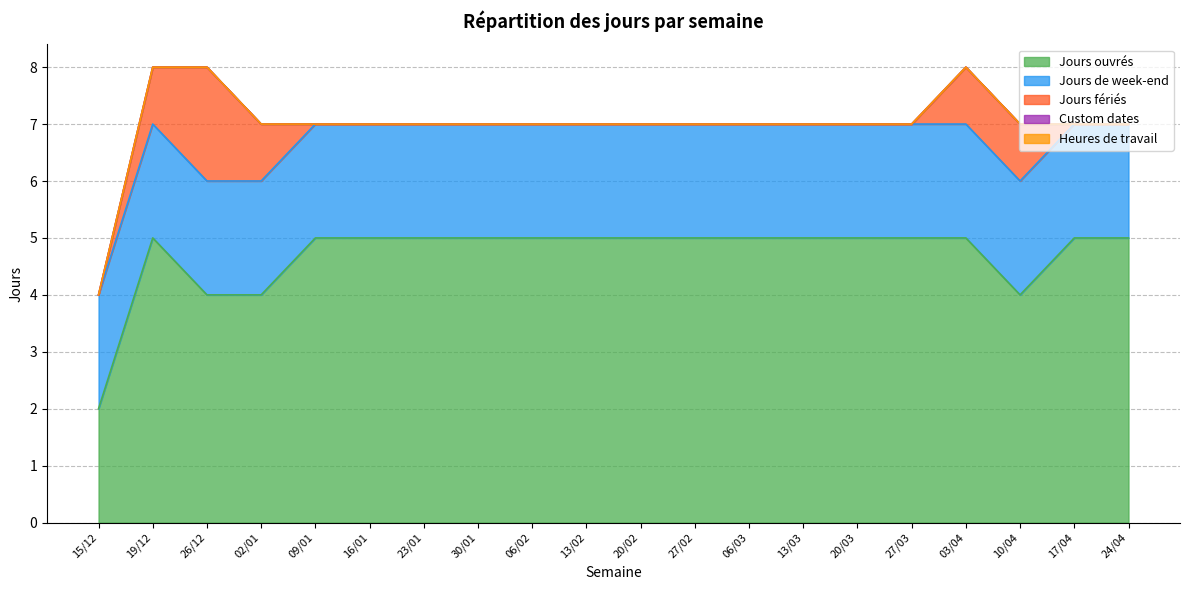

How many series are shown in this chart?

5